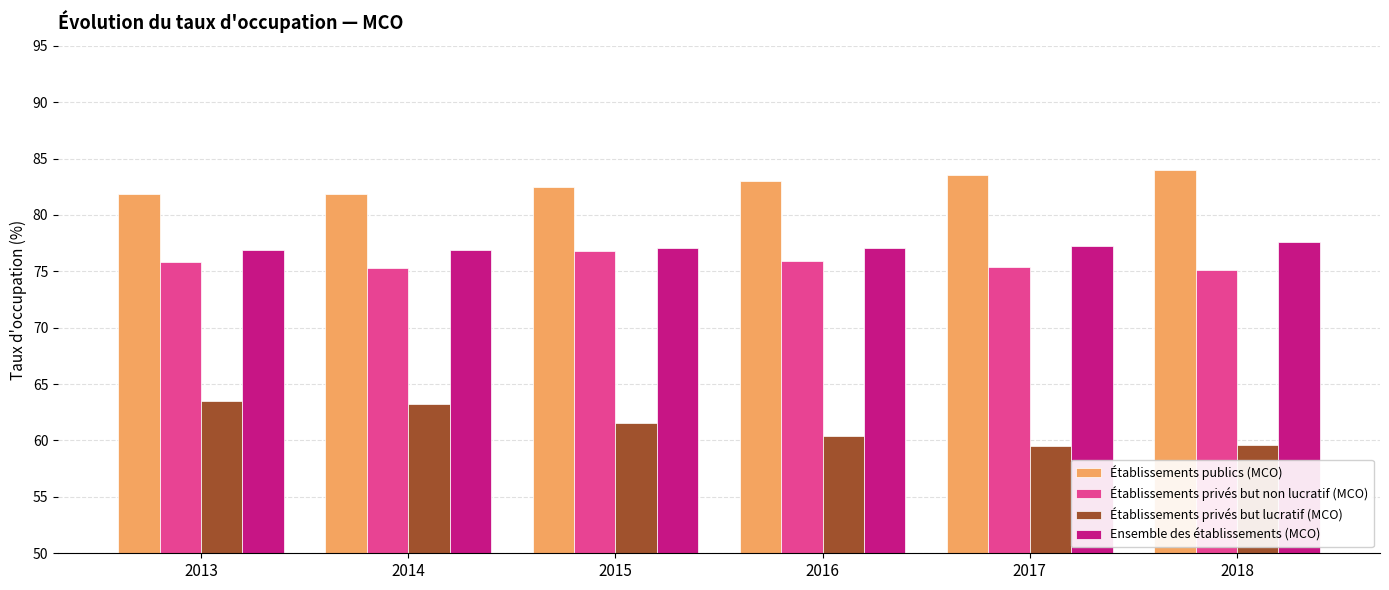

Is the value of Établissements privés but non lucratif (MCO) at 2017 greater than the value of Établissements publics (MCO) at 2017?

No